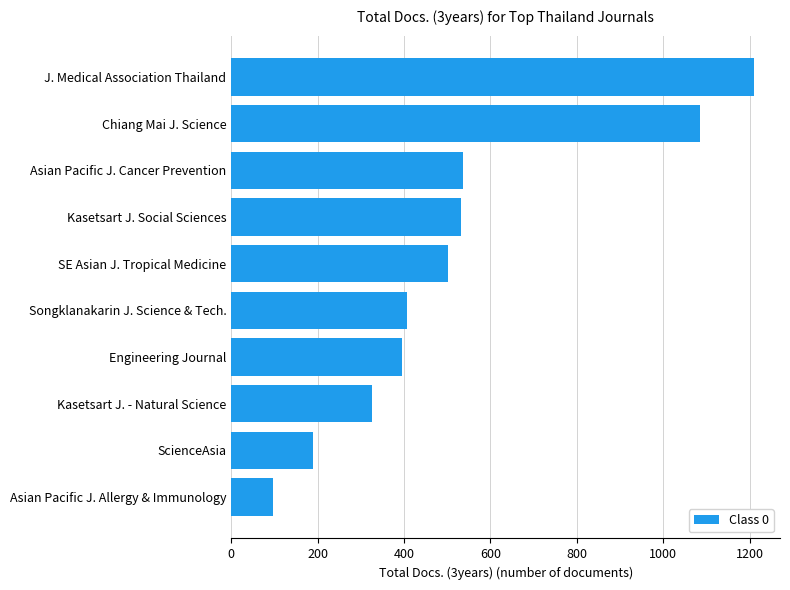

What is the approximate value at Kasetsart J. - Natural Science, to the nearest 50?

350